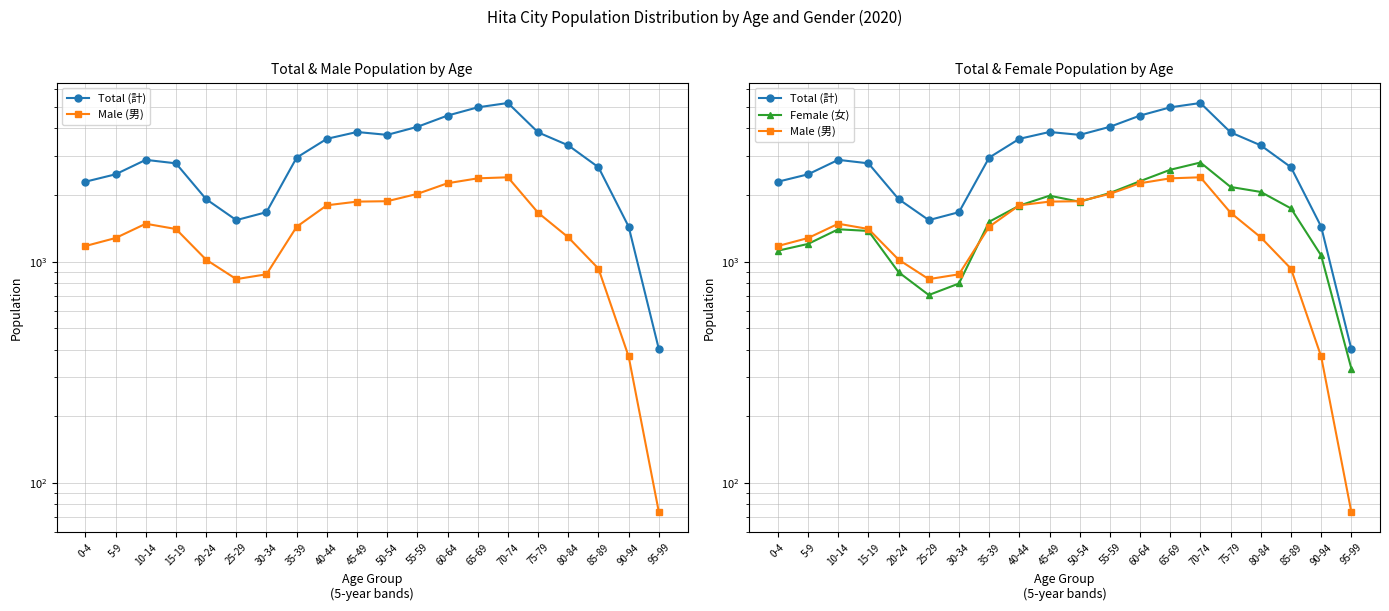

What are all the series names shown in the legend?

Total (計), Male (男), Female (女)